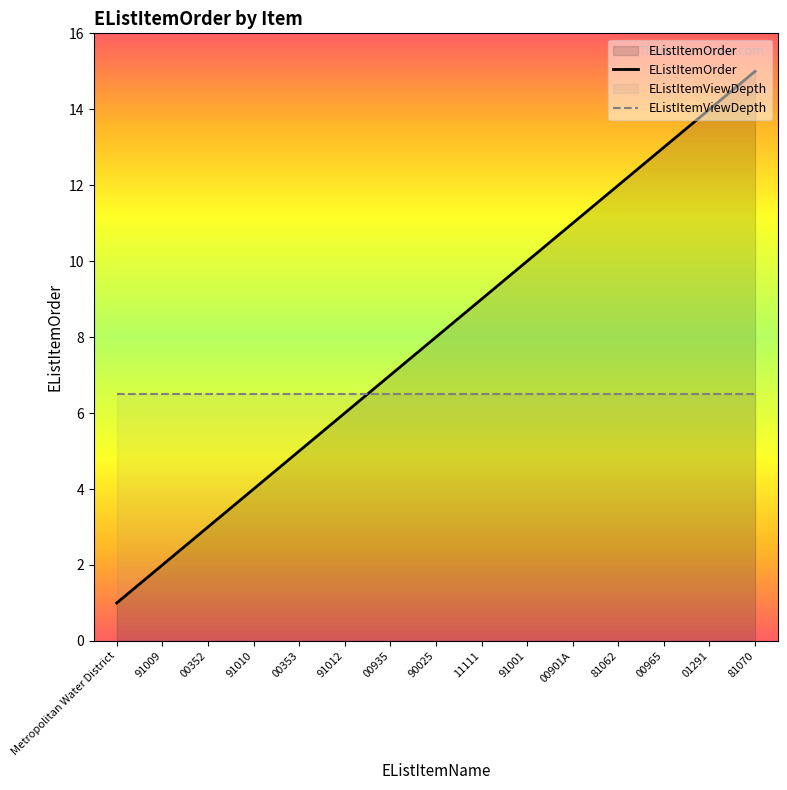

Rank the series at 01291 from highest to lowest value.

EListItemOrder, EListItemViewDepth